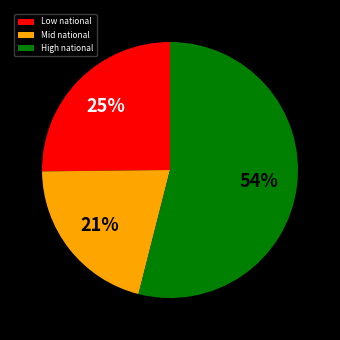

Between Mid national and Low national, which is larger?

Low national